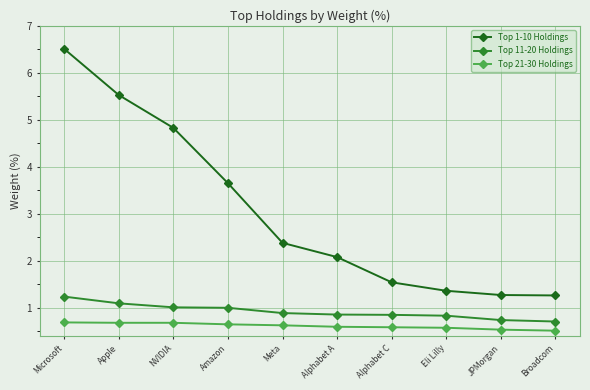

True or false: Top 1-10 Holdings has a value of 3.4 at Microsoft.

False